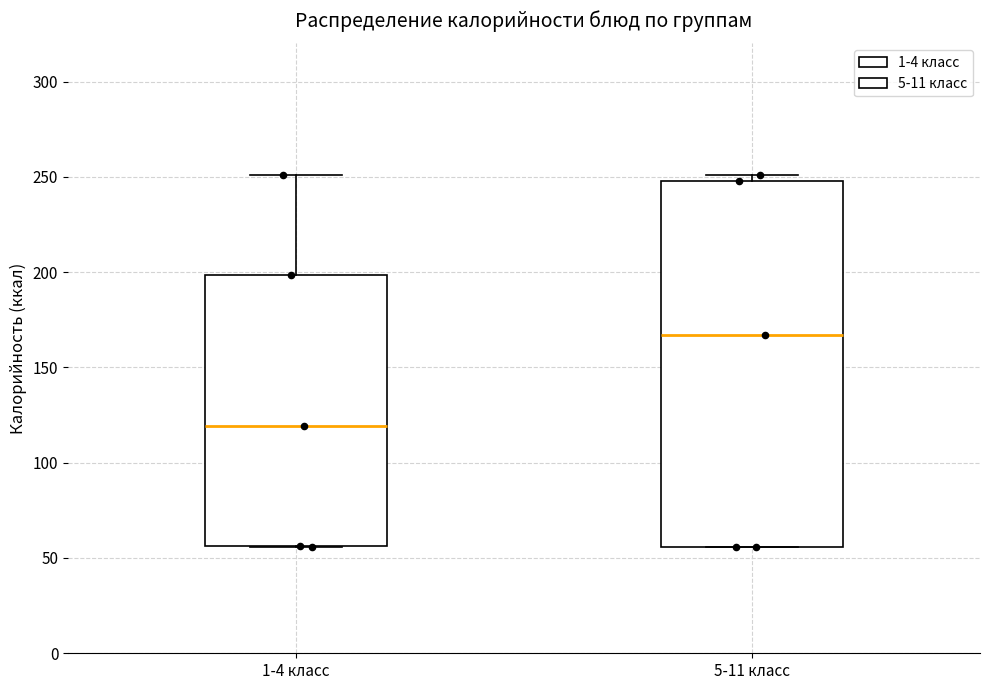

Which box is the tallest, from its lower edge to its upper edge?

5-11 класс